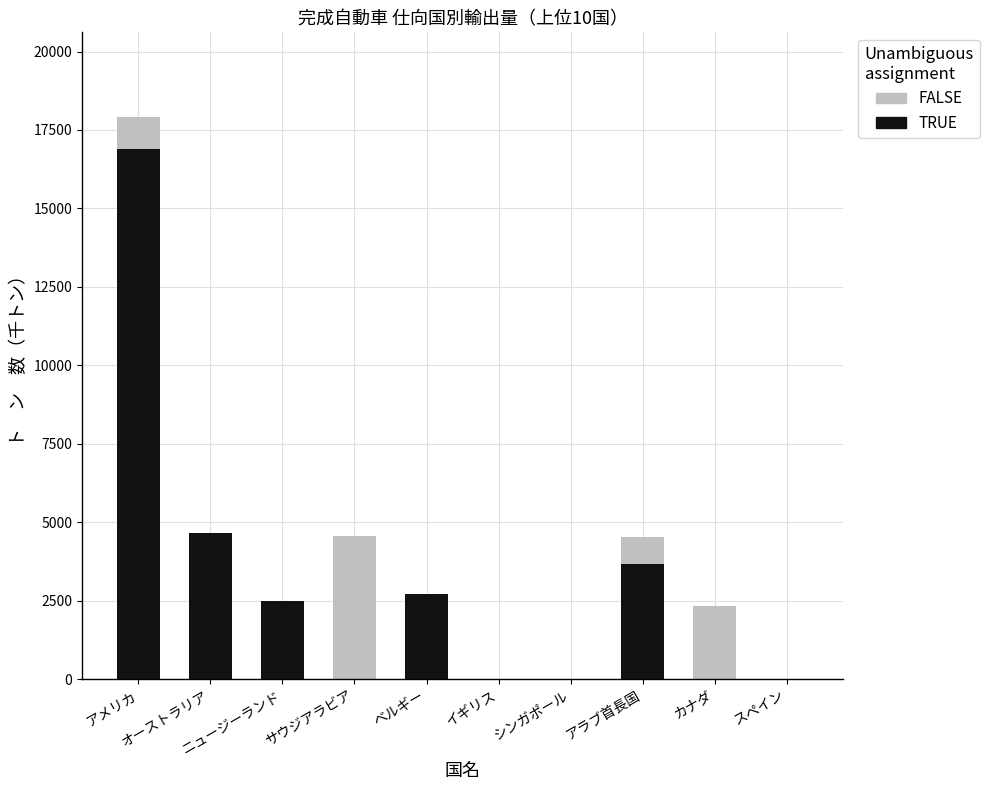

What is the maximum value for TRUE?

16910